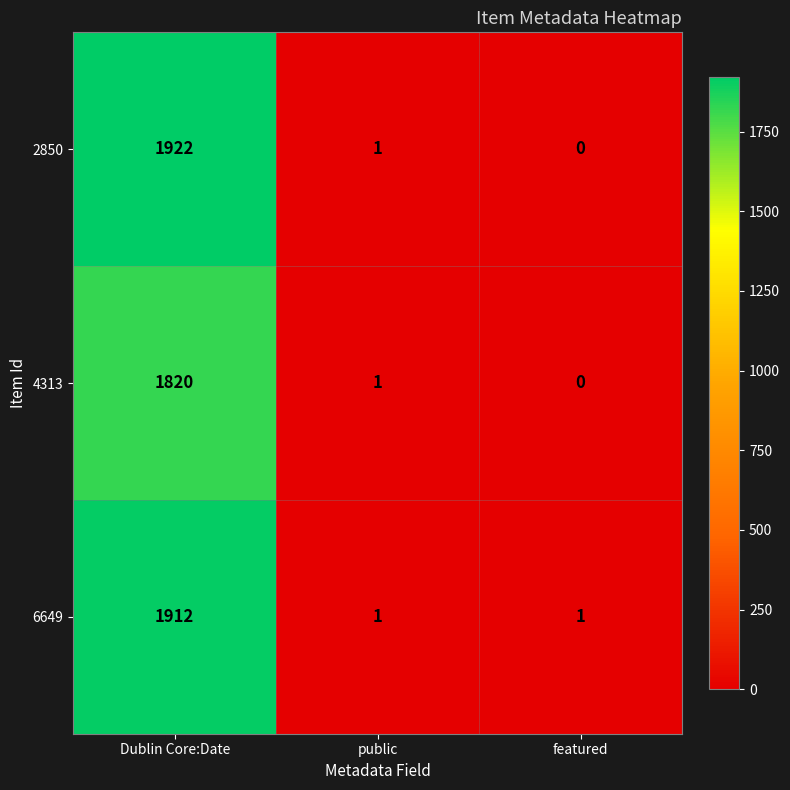

At which category is the sum across all series the highest?

Dublin Core:Date